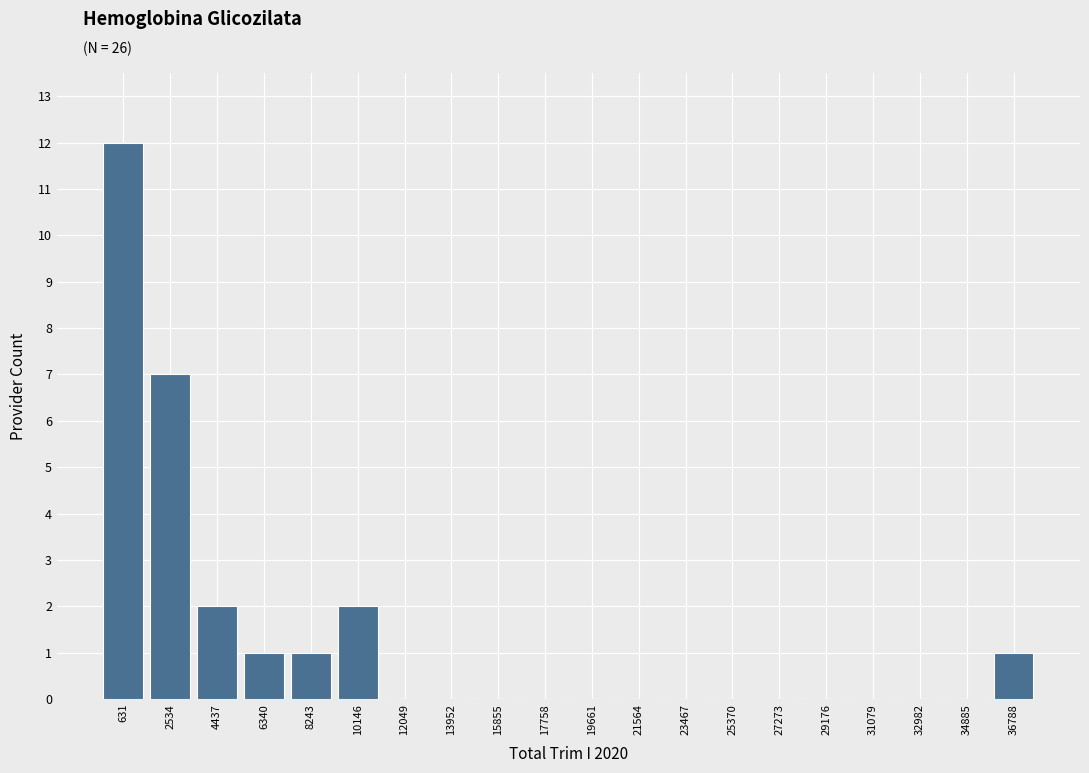

Reading left to right, list every bar in this chart as the range it spans on the x-axis followed by its height. Neither the bar edges nor the heights are printed on the chart, so give them approximately, as read against the axes.

-400 to 1600: 12
1600 to 3400: 7
3400 to 5400: 2
5400 to 7200: 1
7200 to 9200: 1
9200 to 11000: 2
11000 to 13000: 0
13000 to 15000: 0
15000 to 16800: 0
16800 to 18800: 0
18800 to 20600: 0
20600 to 22600: 0
22600 to 24400: 0
24400 to 26400: 0
26400 to 28200: 0
28200 to 30200: 0
30200 to 32000: 0
32000 to 34000: 0
34000 to 35800: 0
35800 to 37800: 1